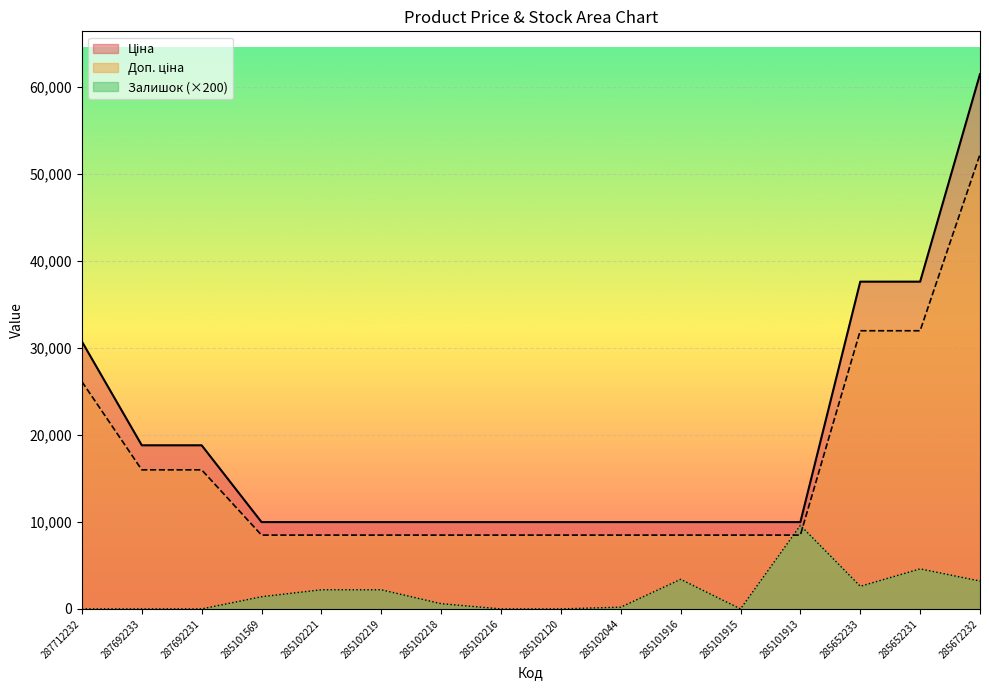

At how many categories does at least one series exceed 16049?

6